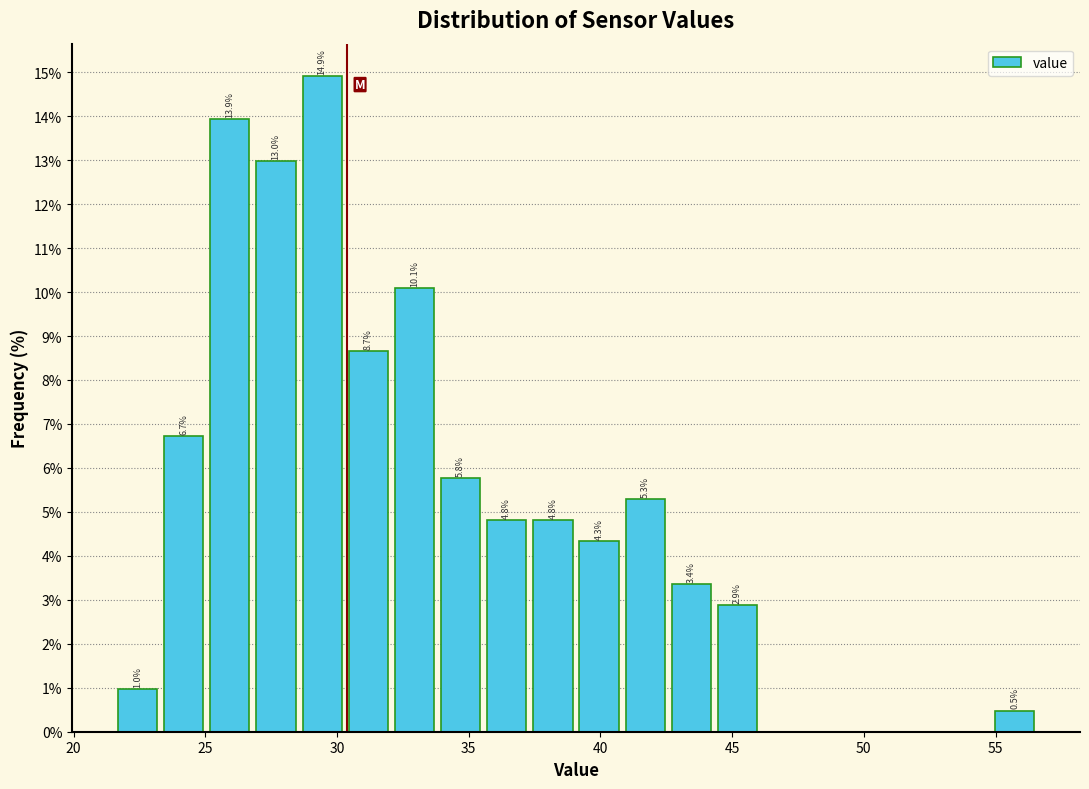

Read against the x-axis, roughly where is the centre of the tallest bar?

29.5